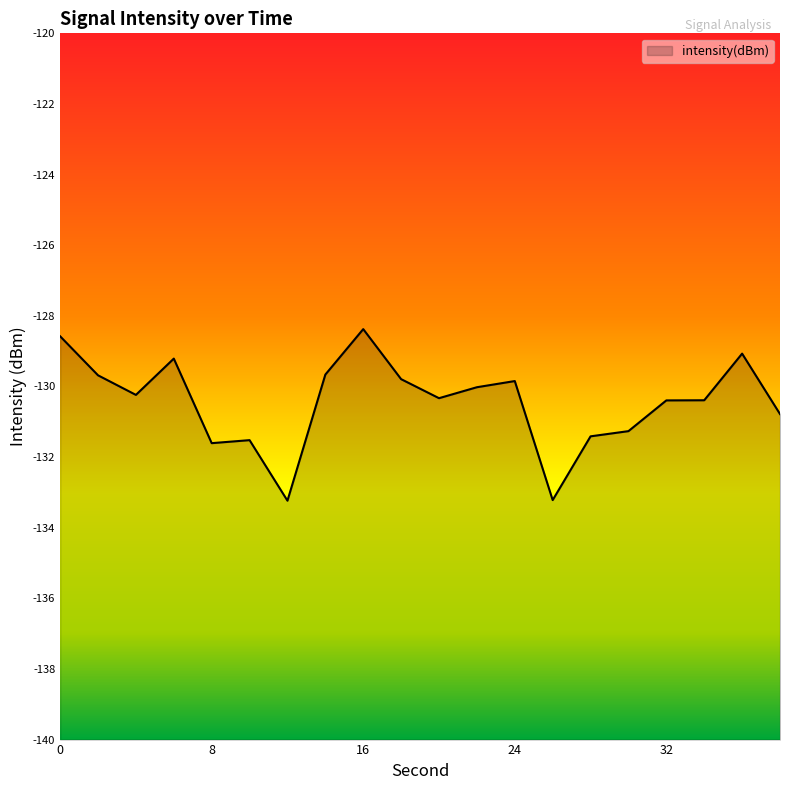

Reading left to right, transcribe all the data shown in this chart.

0=-128.6	2=-129.7	4=-130.2	6=-129.2	8=-131.6	10=-131.5	12=-133.2	14=-129.7	16=-128.4	18=-129.8	20=-130.3	22=-130.0	24=-129.8	26=-133.2	28=-131.4	30=-131.3	32=-130.4	34=-130.4	36=-129.1	38=-130.8